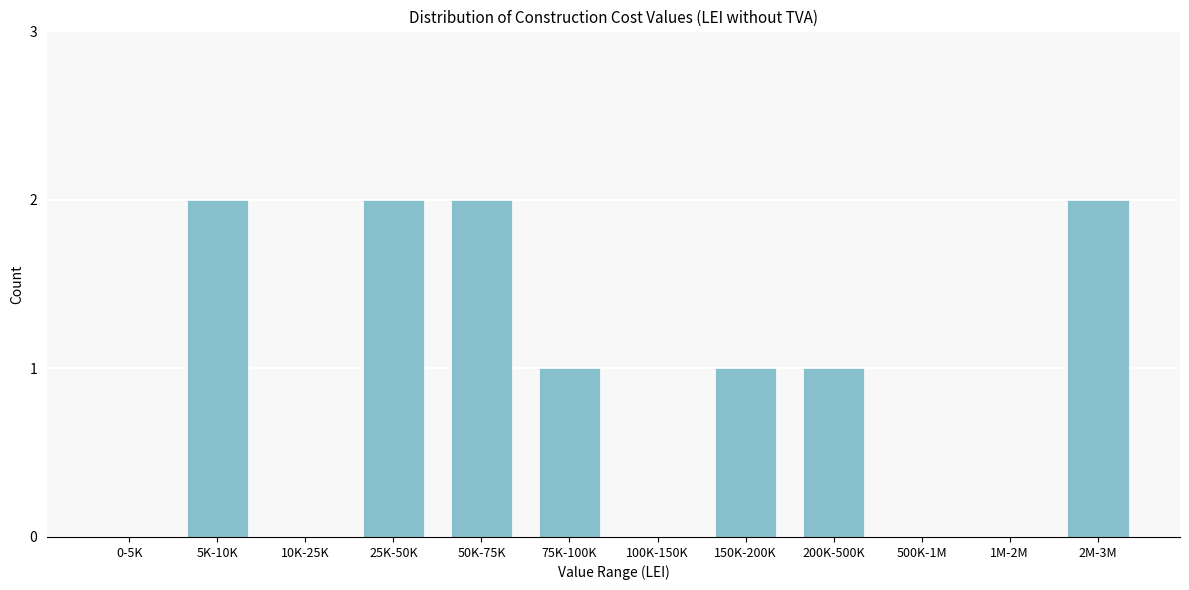

Reading left to right, transcribe all the data shown in this chart.

0-5K=0	5K-10K=2	10K-25K=0	25K-50K=2	50K-75K=2	75K-100K=1	100K-150K=0	150K-200K=1	200K-500K=1	500K-1M=0	1M-2M=0	2M-3M=2